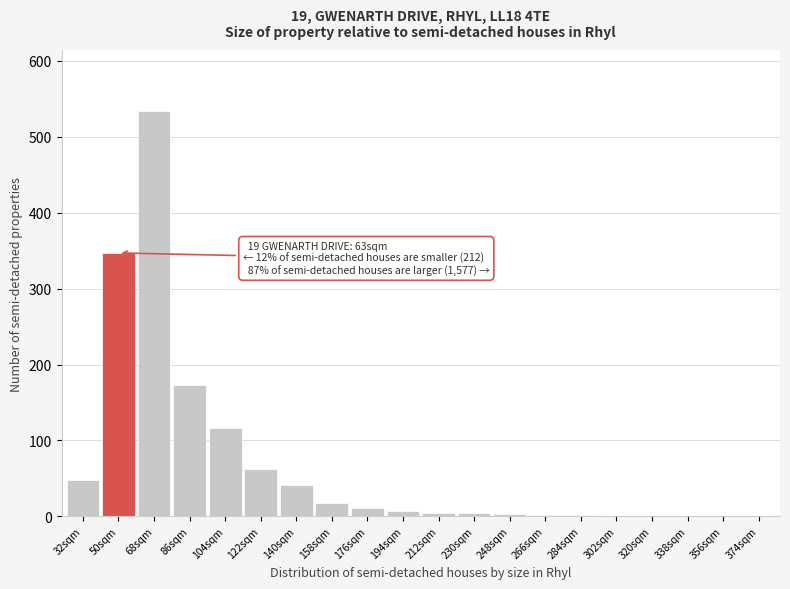

The chart shows a value of 117 at 104sqm. True or false?

True